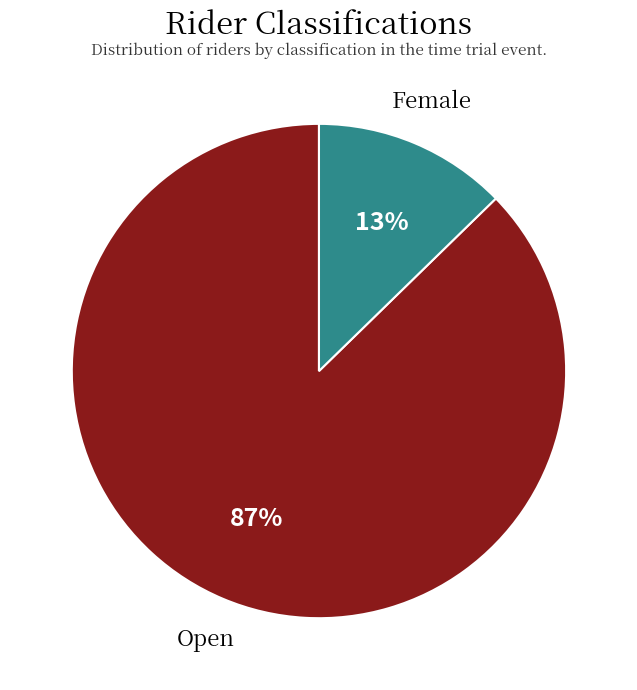

The Open slice represents 99% of the pie. True or false?

False